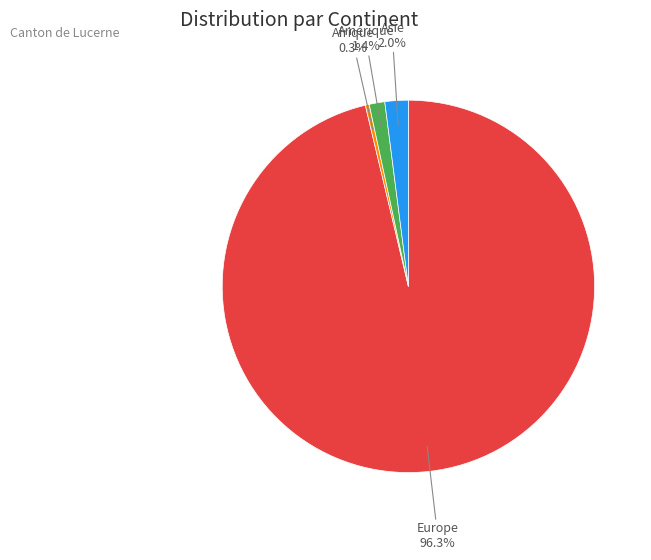

How much of the chart is everything except Europe?

3.7%